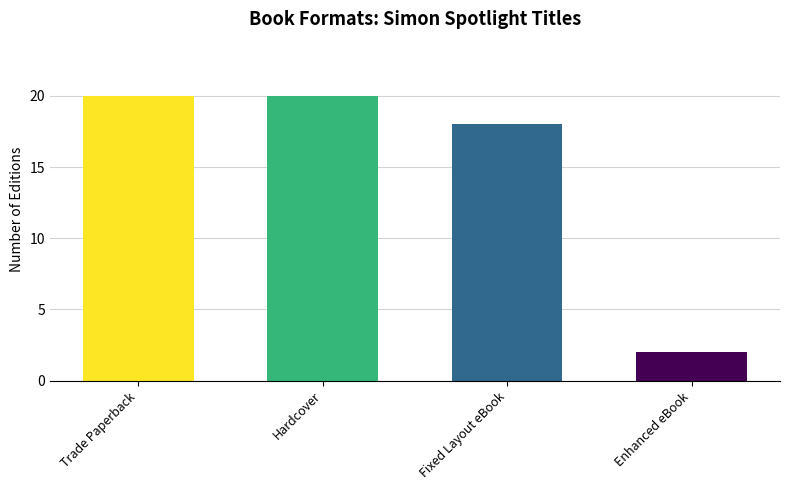

What is the label of the 1st bar from the right?

Enhanced eBook